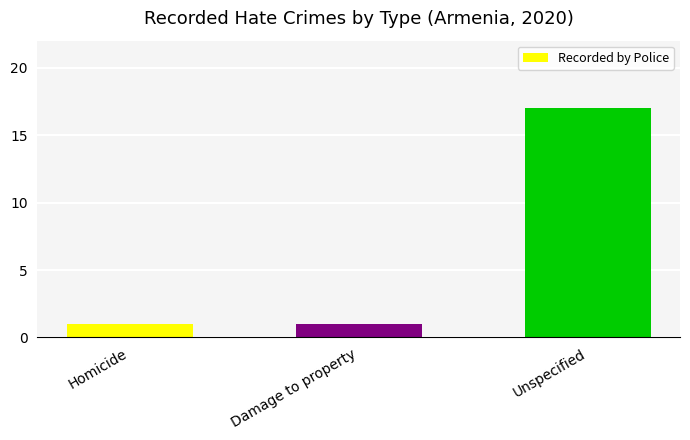

What is the approximate value at Unspecified?

17